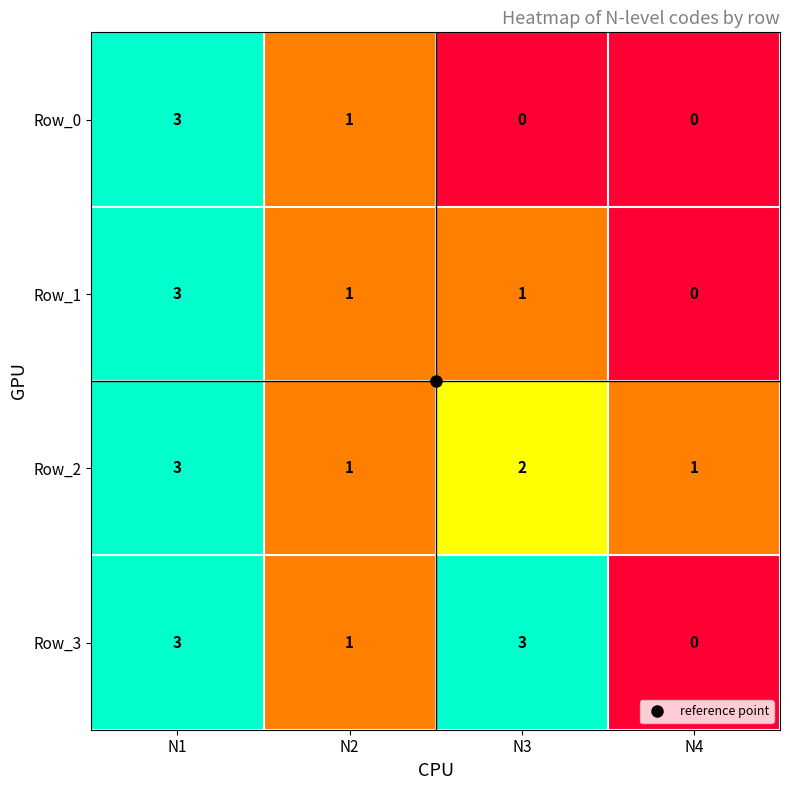

At N3, list the series in order from smallest to largest.

Row_0, Row_1, Row_2, Row_3